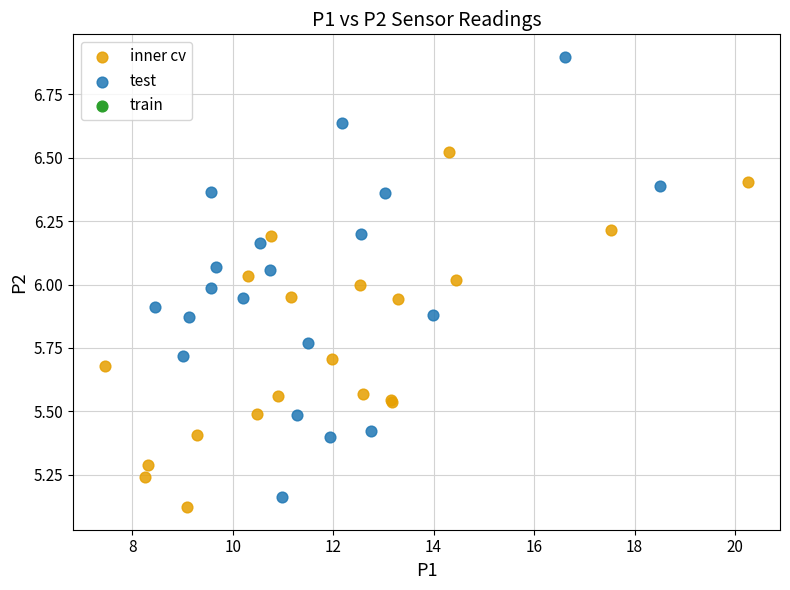

Which series has the widest spread of Y values?

test